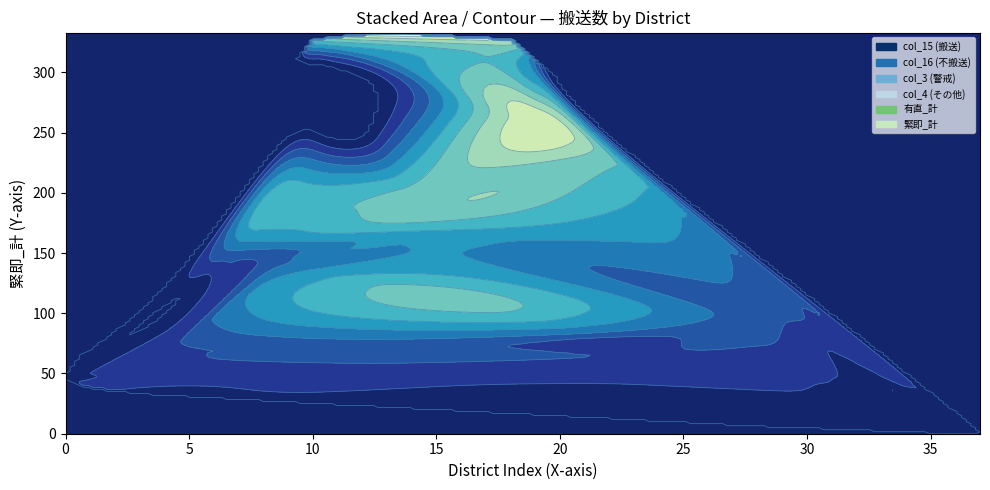

Reading left to right, list all the values displayed in this chart.

有直_計: 9	1	12	5	17	1	14	7	9	11	12	4	8	9	15	10	5	4	21	7	7	11	14	8	2	4	5	12	5	6	2	9	14	8	3	0	4	10
緊即_計: 45	38	51	34	67	60	32	155	142	138	327	25	54	333	201	179	71	171	327	259	75	82	228	33	62	17	22	85	7	94	11	18	27	6	6	17	14	0
col_15: 24	29	30	19	47	49	25	91	58	89	171	25	45	293	167	168	64	136	221	237	40	73	168	18	52	7	14	64	7	55	8	18	18	6	2	11	13	0
col_16: 21	9	21	15	20	11	7	64	84	49	156	0	9	40	34	11	7	35	106	22	35	9	60	15	10	10	8	20	0	39	3	0	9	0	4	6	1	0
col_3: 8	1	8	3	16	0	11	3	5	4	10	1	6	7	12	7	3	2	15	6	6	6	6	1	1	2	5	10	5	3	1	9	12	2	0	0	3	7
col_4: 1	0	3	2	1	0	3	4	4	7	2	3	2	2	3	3	2	2	6	1	1	4	8	6	1	2	0	2	0	3	1	0	2	5	3	0	1	3